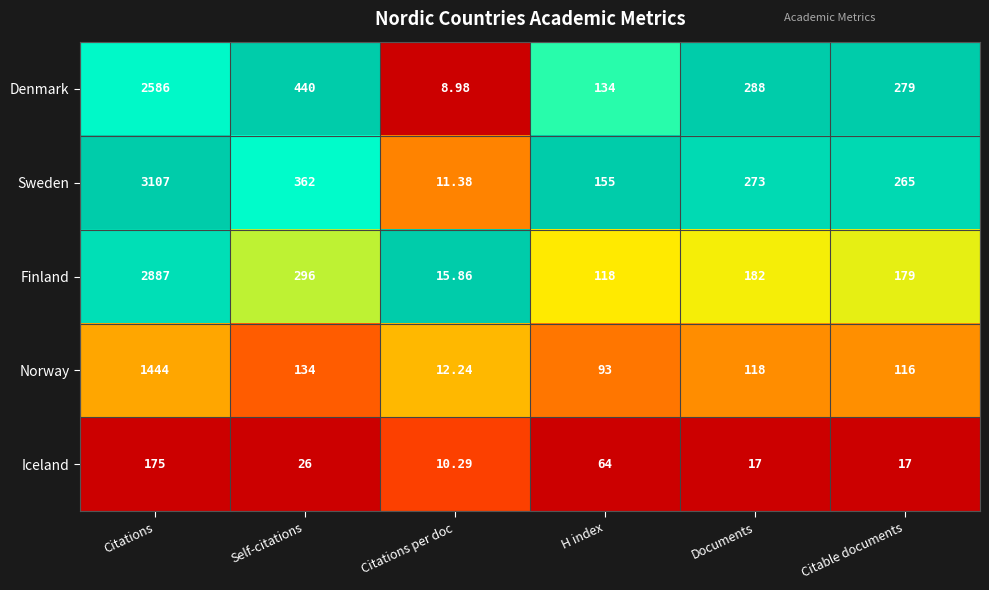

Which series has the widest spread of values?

Sweden